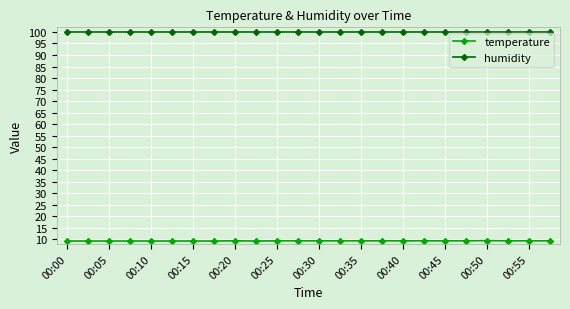

What is the lowest value of the temperature series?

9.3